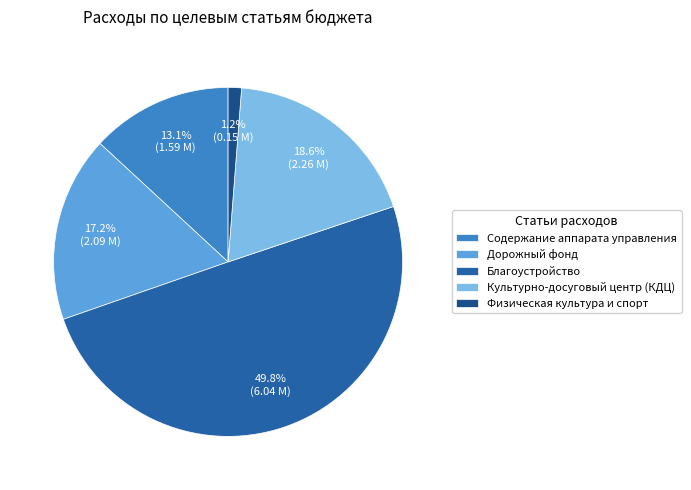

Which category has the smallest portion of the pie?

Физическая культура и спорт